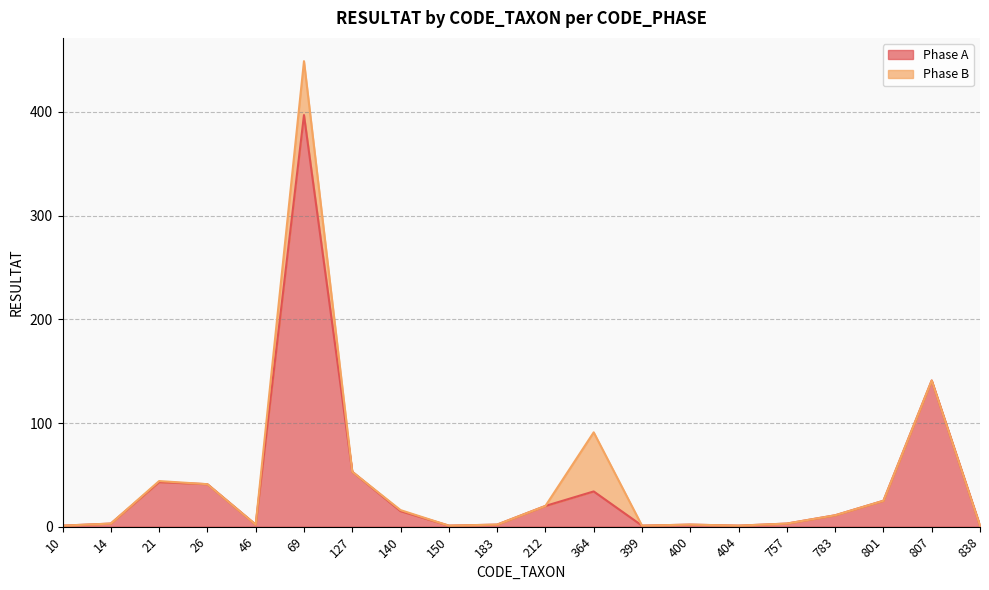

True or false: Phase A has a value of 71 at 807.

False